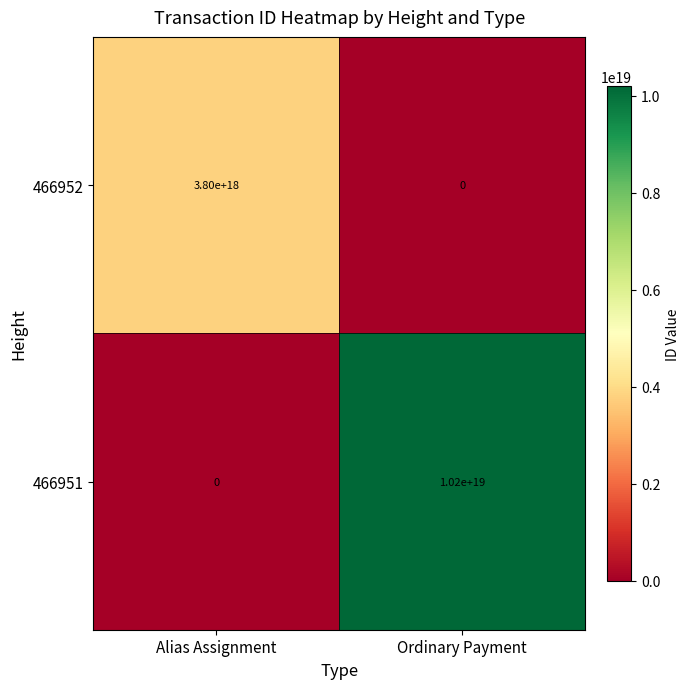

How many series are shown in this chart?

2